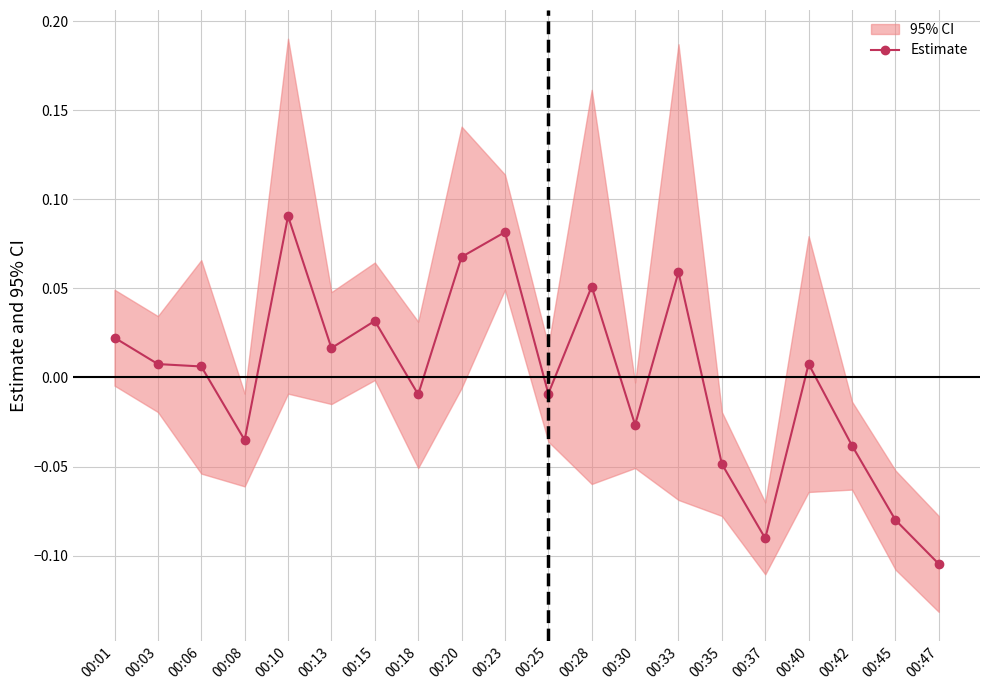

Reading left to right, extract all data points from this chart.

00:01=0.0	00:03=0.0	00:06=0.0	00:08=-0.0	00:10=0.1	00:13=0.0	00:15=0.0	00:18=-0.0	00:20=0.1	00:23=0.1	00:25=-0.0	00:28=0.1	00:30=-0.0	00:33=0.1	00:35=-0.0	00:37=-0.1	00:40=0.0	00:42=-0.0	00:45=-0.1	00:47=-0.1